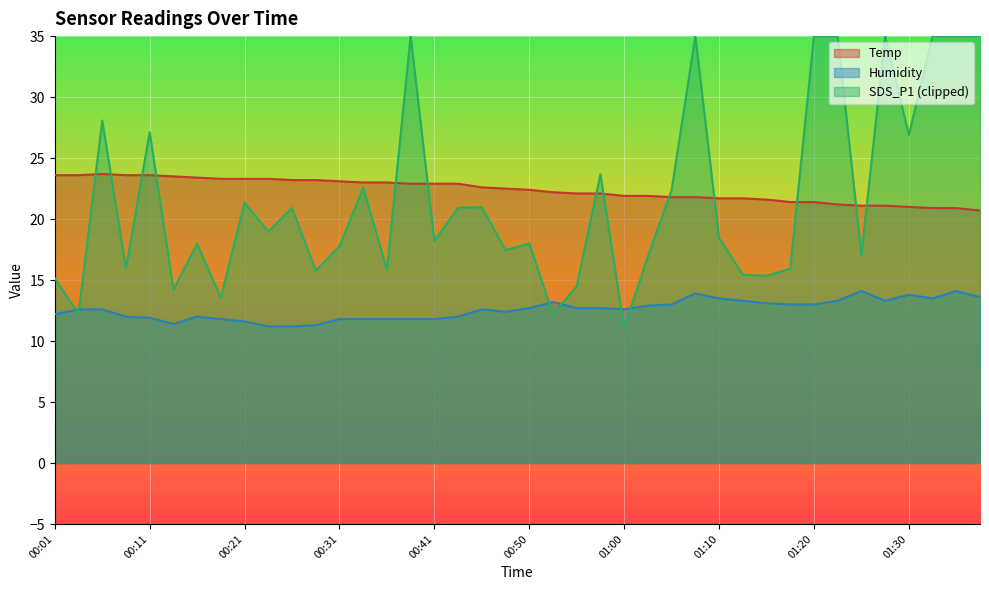

Does the chart display data point markers on the line(s)?

No